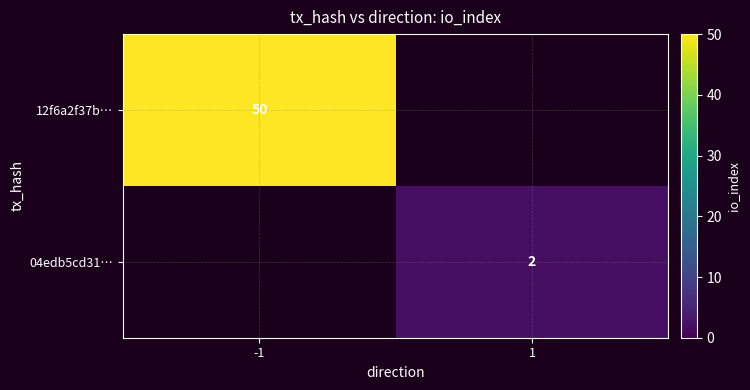

The value of 04edb5cd31… at 1 is 1. True or false?

False